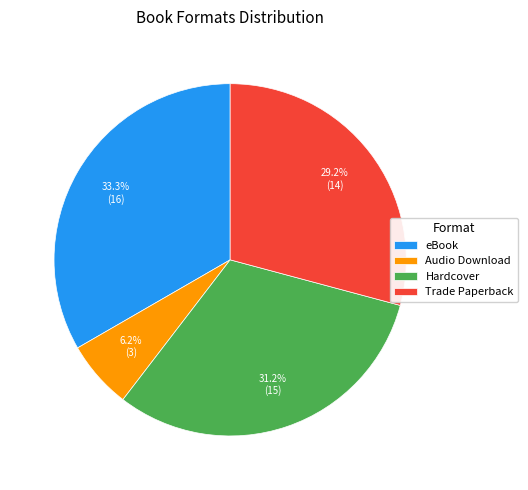

What portion of the pie excludes eBook?

66.7%